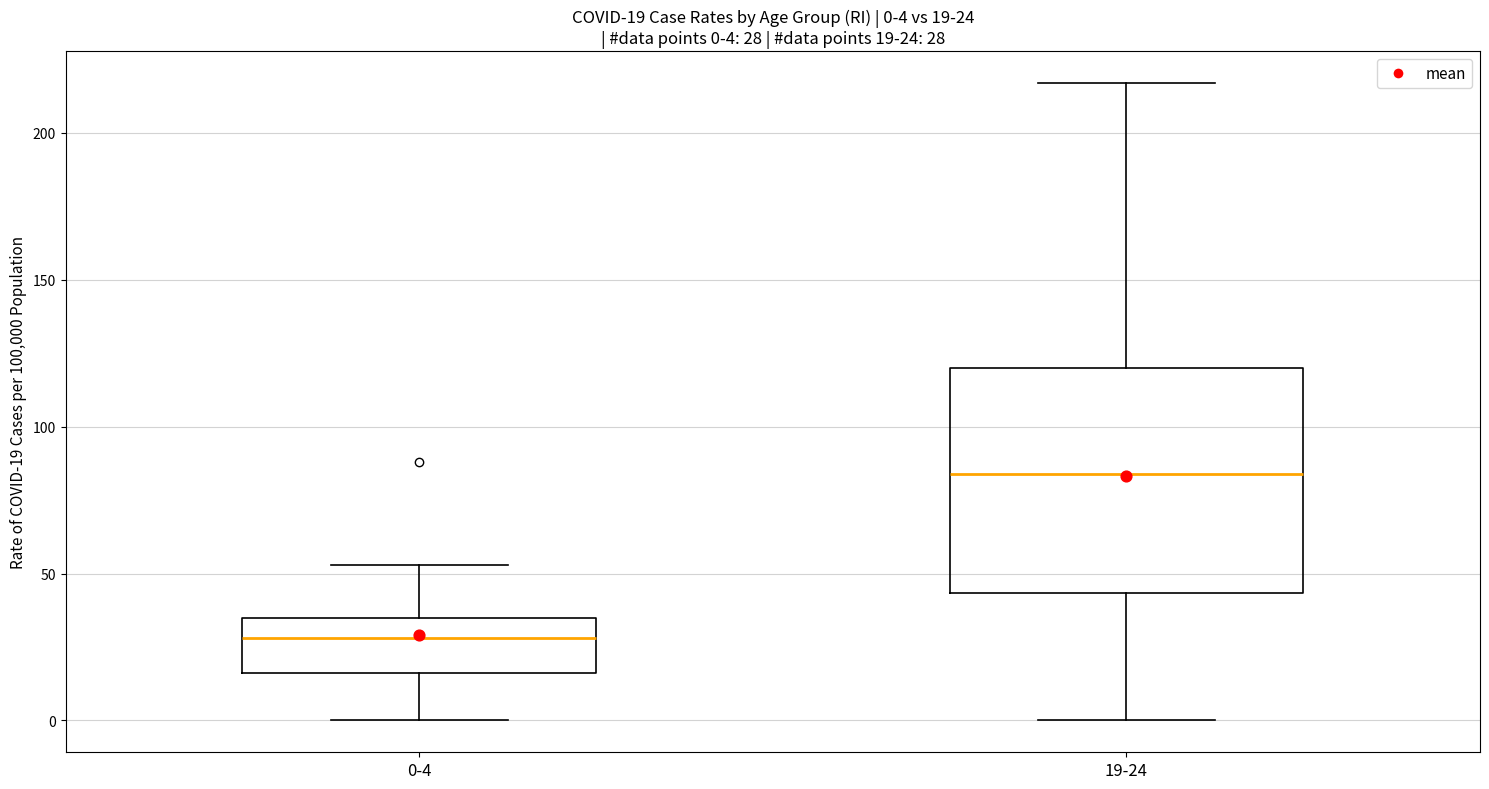

Comparing the boxes themselves (not the whiskers), which one is the tallest?

19-24